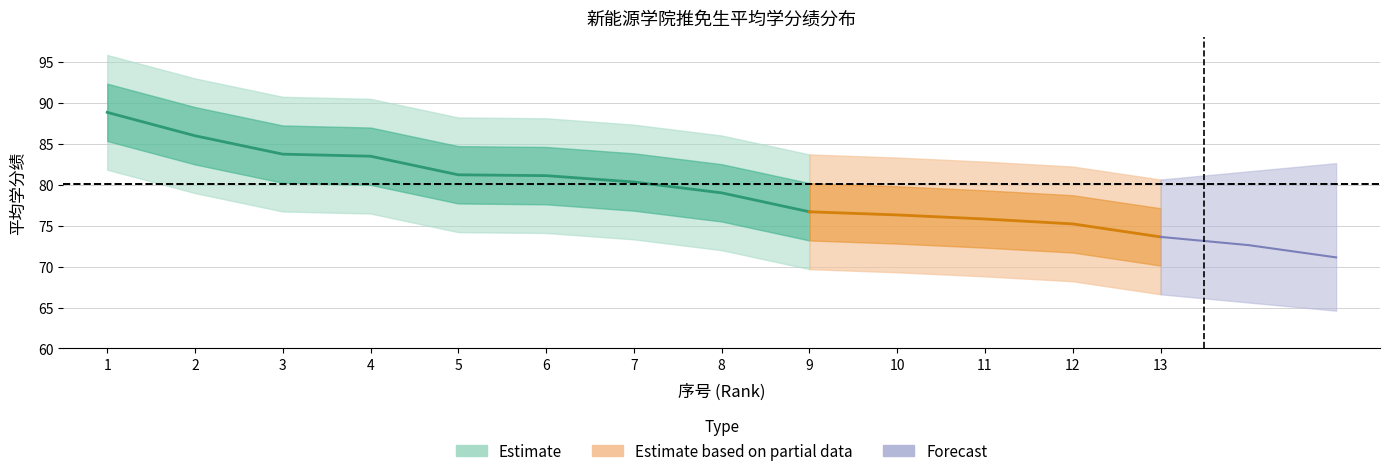

Is it true that 排名 equals 1.7 at 7?

False